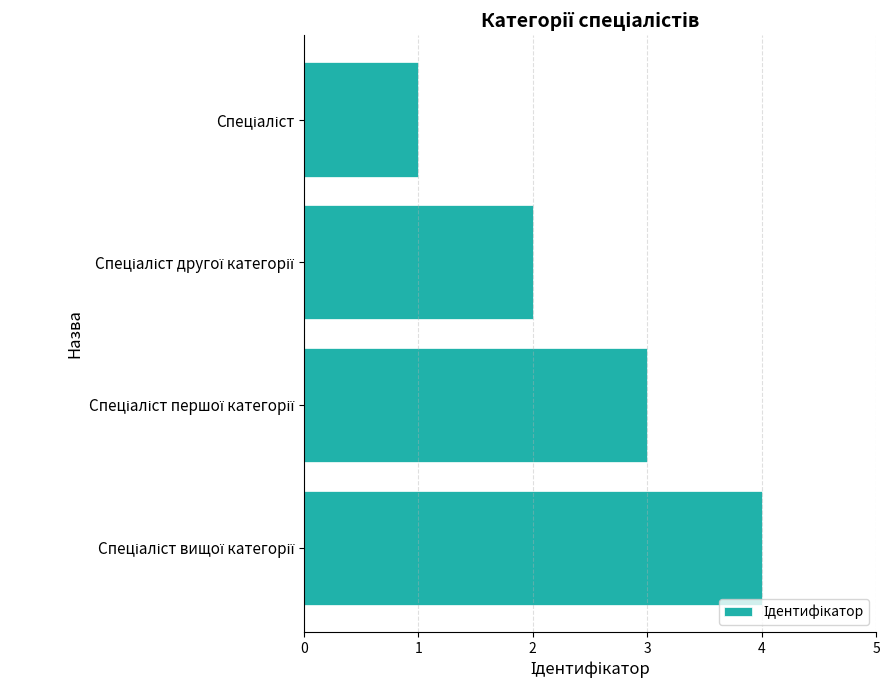

What is the maximum value shown in the chart?

4